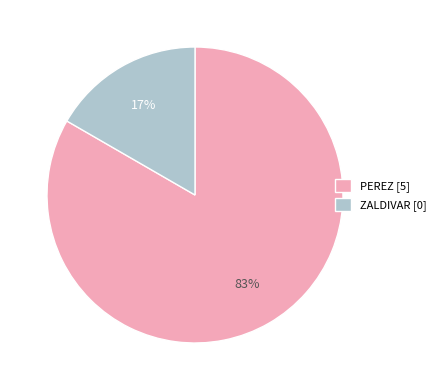

What is the largest slice in the pie chart?

PEREZ